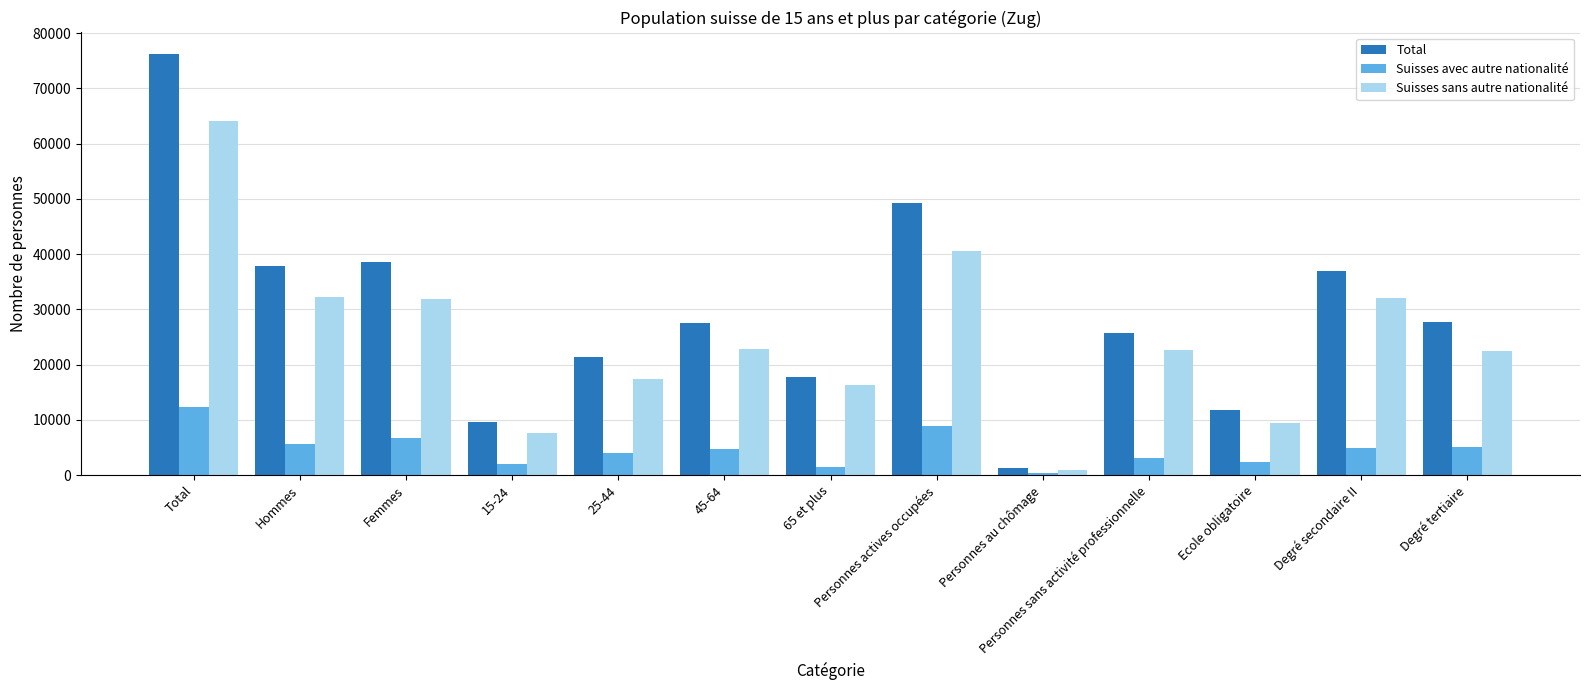

Which category has the highest value in the Suisses sans autre nationalité series?

Total